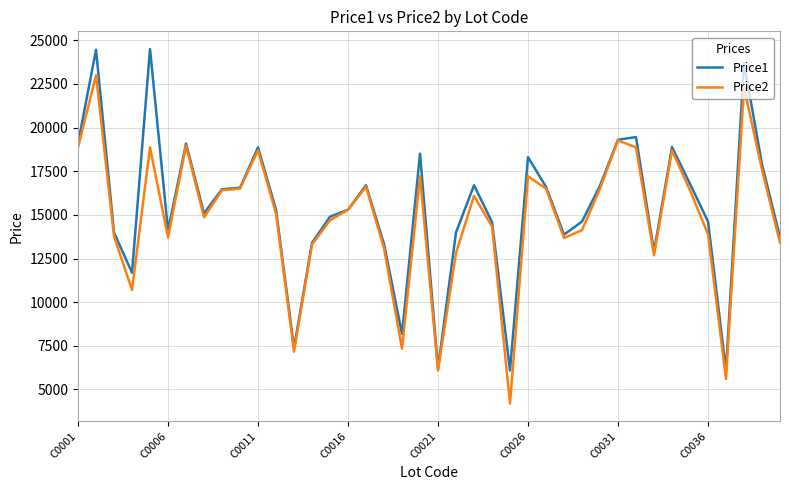

List the series in order of their peak value, lowest first.

Price2, Price1